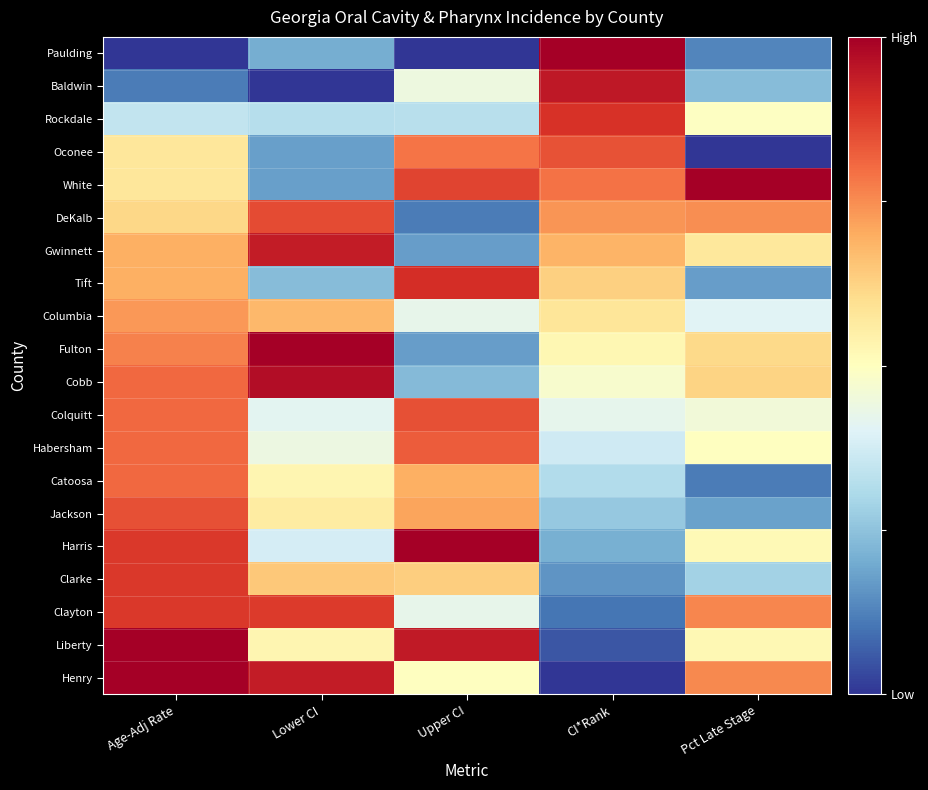

At Lower CI, list the series in order from smallest to largest.

Baldwin, Oconee, White, Paulding, Tift, Rockdale, Harris, Colquitt, Habersham, Catoosa, Liberty, Jackson, Clarke, Columbia, DeKalb, Clayton, Gwinnett, Henry, Cobb, Fulton